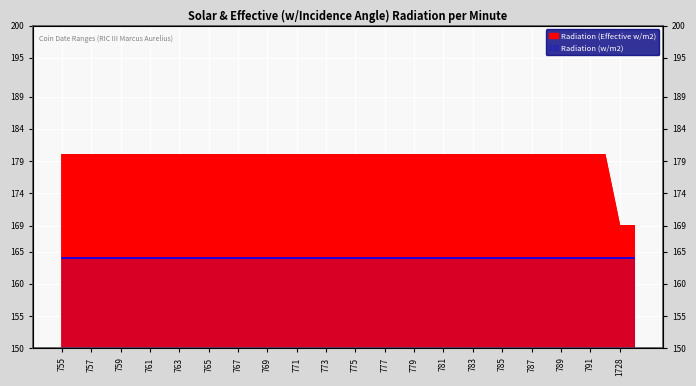

Approximately how many times larger is the value at 782 compared to 770?

1.0